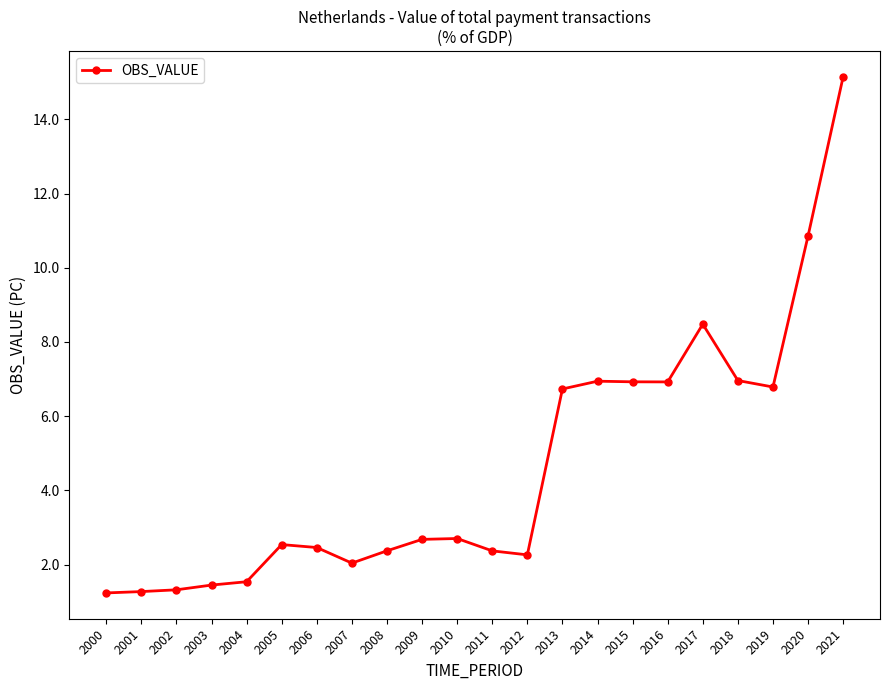

The value at 2005 is 1.5. True or false?

False